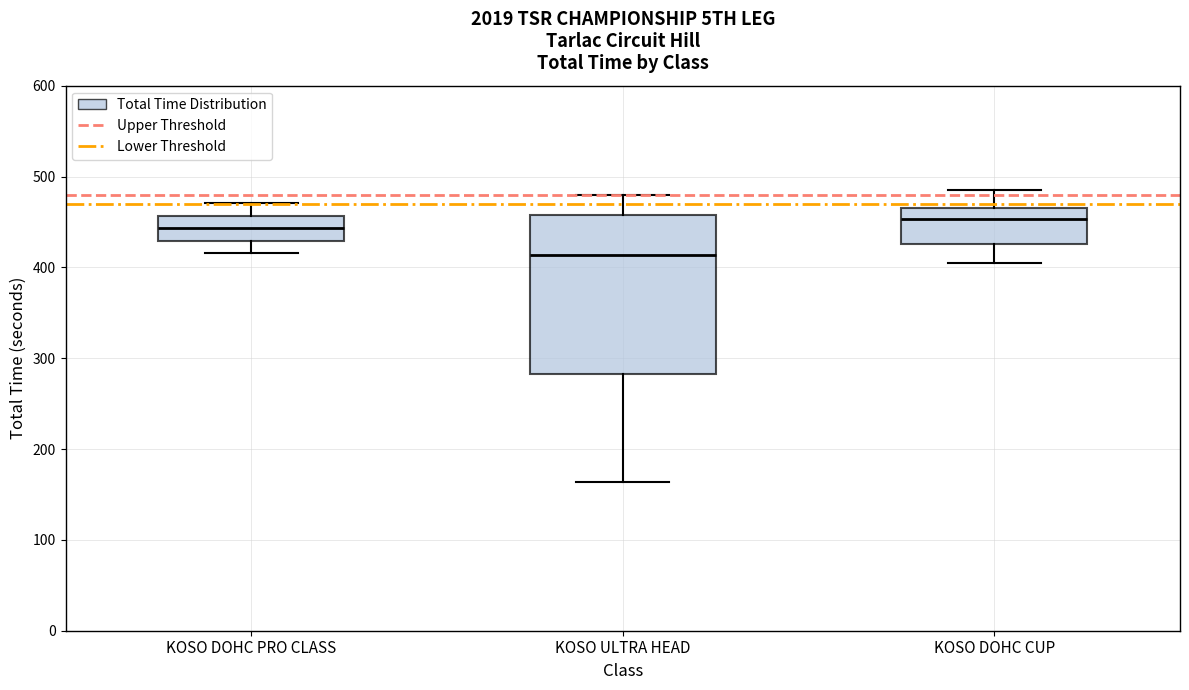

Comparing the boxes themselves (not the whiskers), which one is the tallest?

KOSO ULTRA HEAD